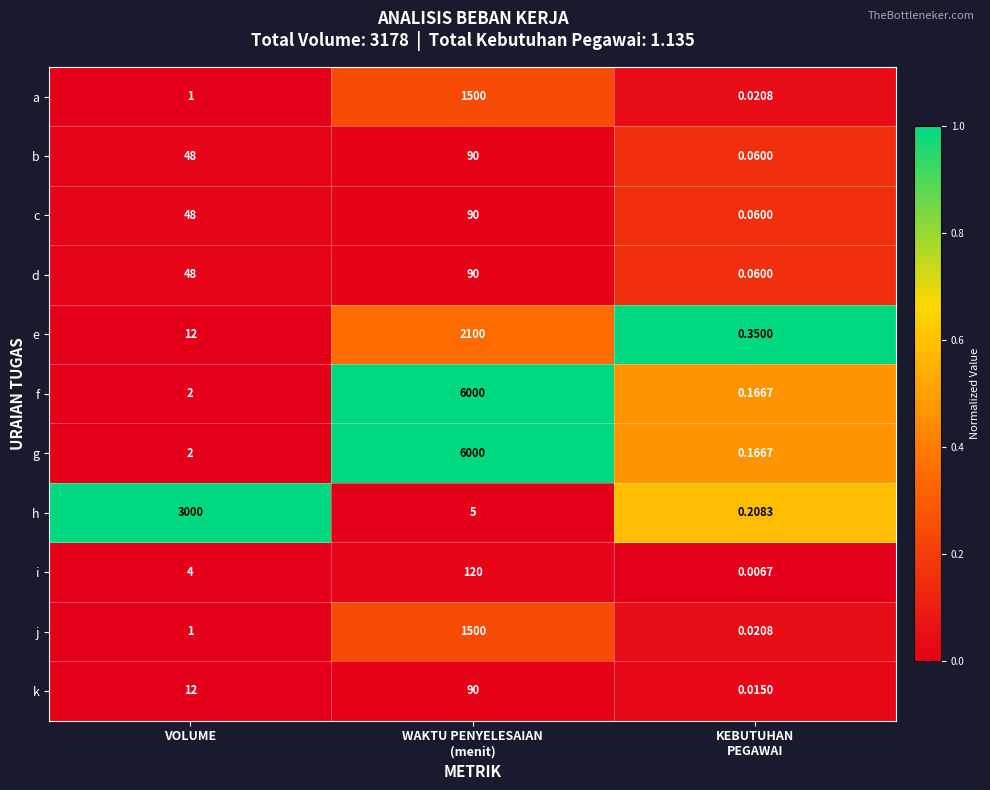

At which label is i closest to 60?

VOLUME